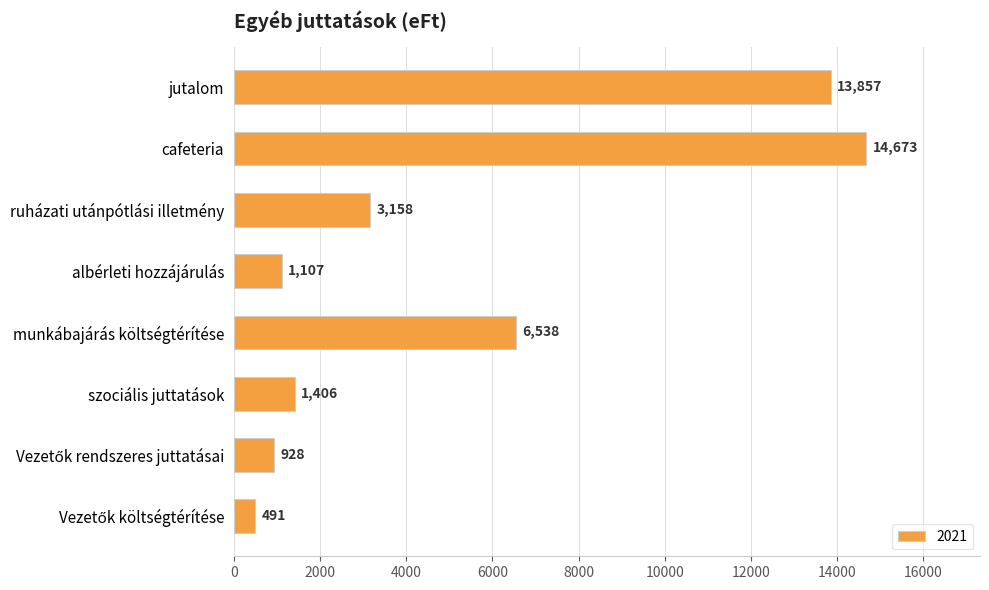

What is the change in value from jutalom to ruházati utánpótlási illetmény?

-10699